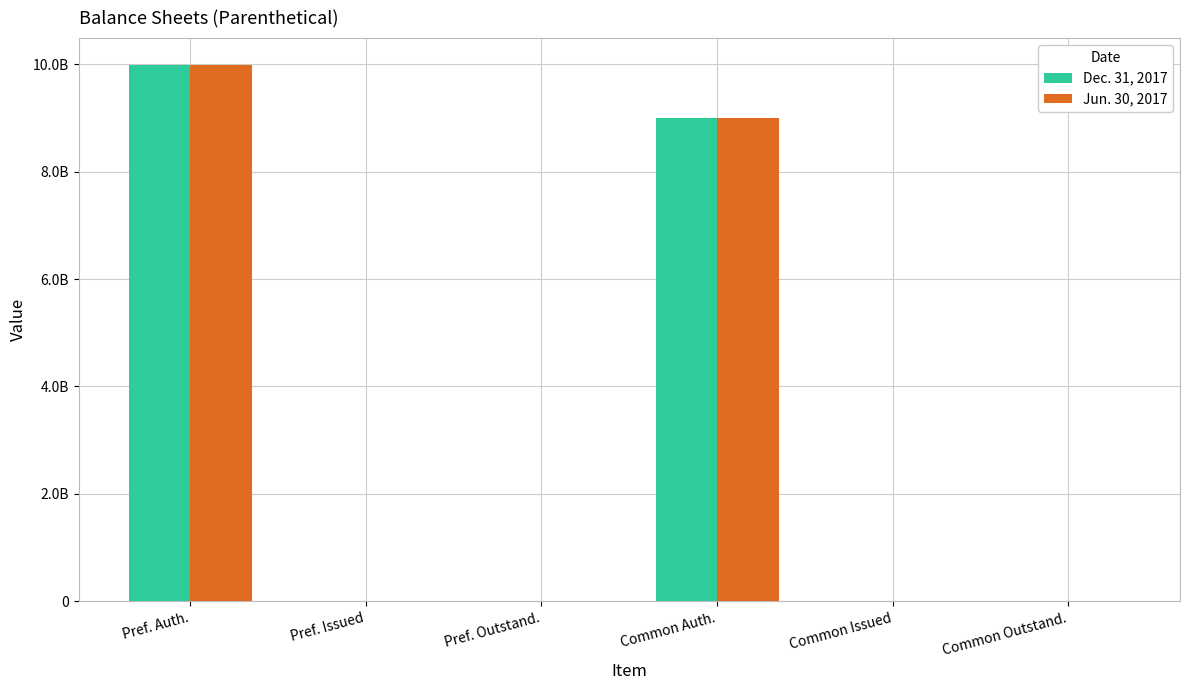

What are all the series names shown in the legend?

Dec. 31, 2017, Jun. 30, 2017